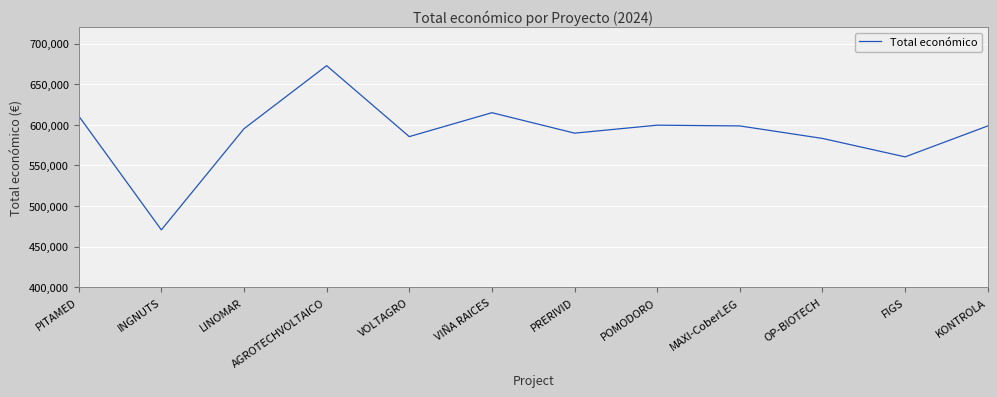

Between LINOMAR and FIGS, which is larger?

LINOMAR